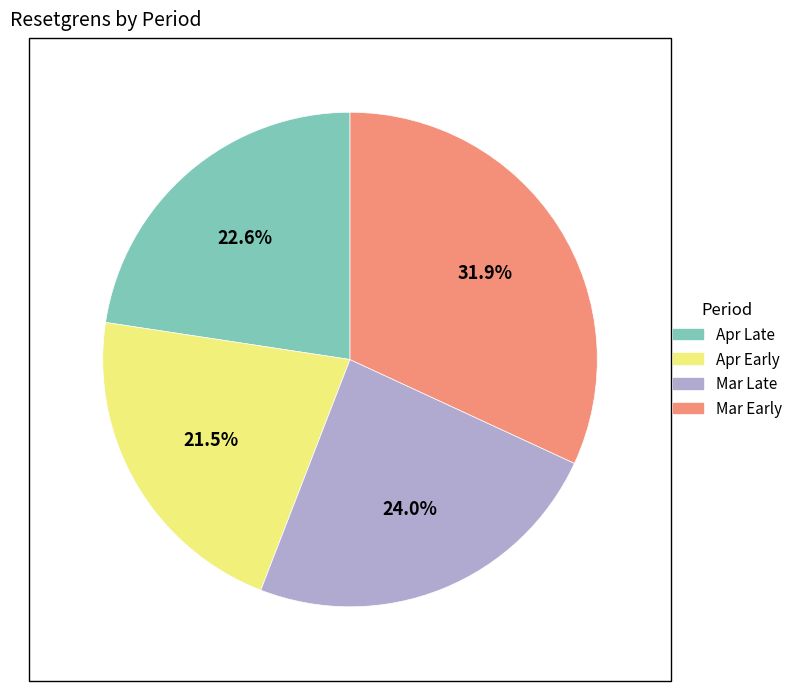

How many slices are in this pie chart?

4